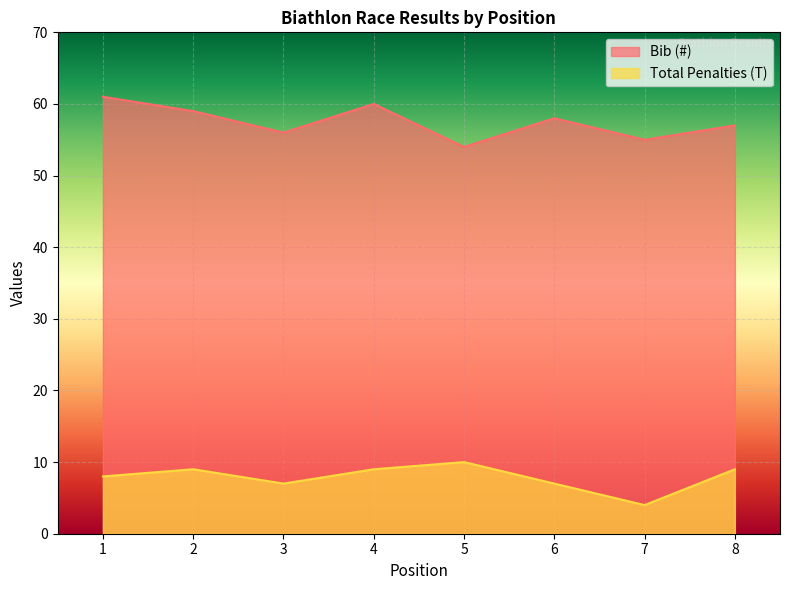

Is it true that Bib (#) equals 61 at 1?

True